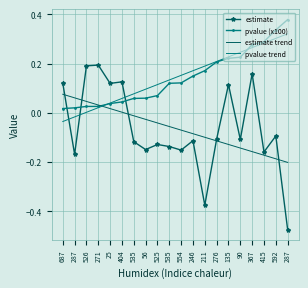

What are all the series names shown in the legend?

estimate, pvalue (x100), estimate trend, pvalue trend